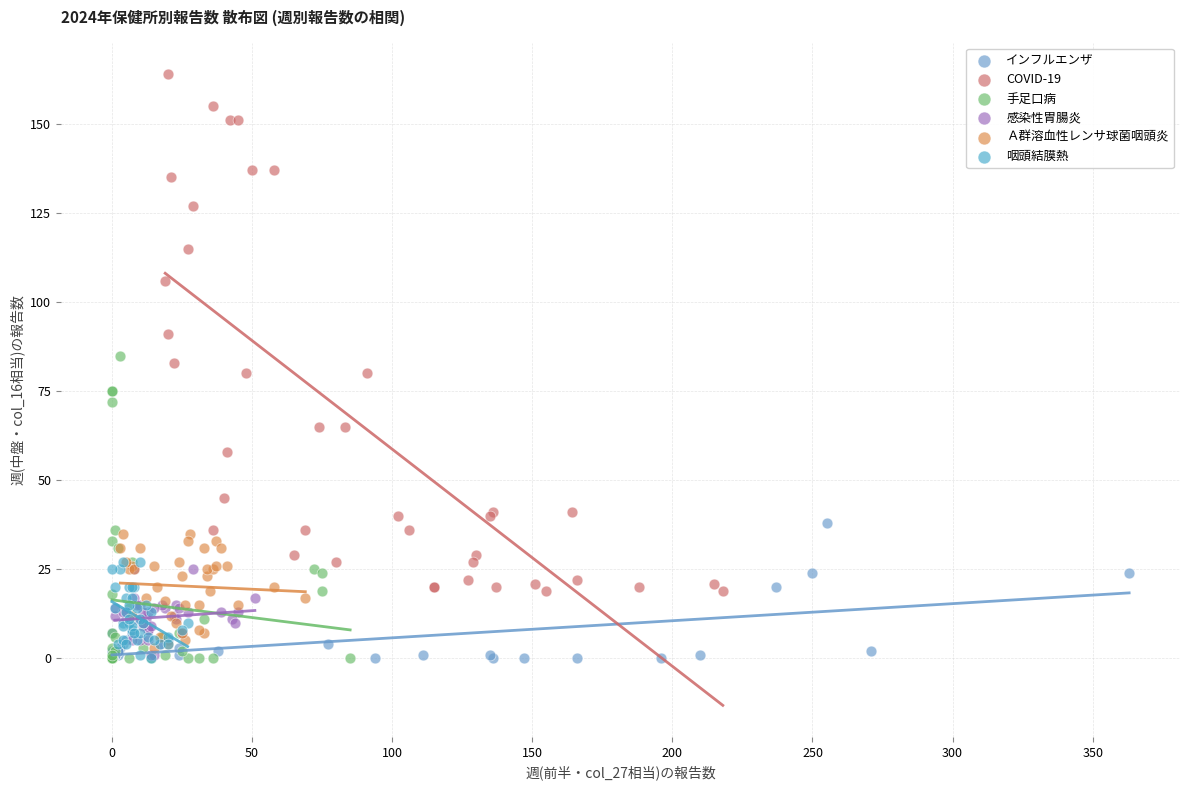

Which series has the largest Y range (max minus min)?

COVID-19